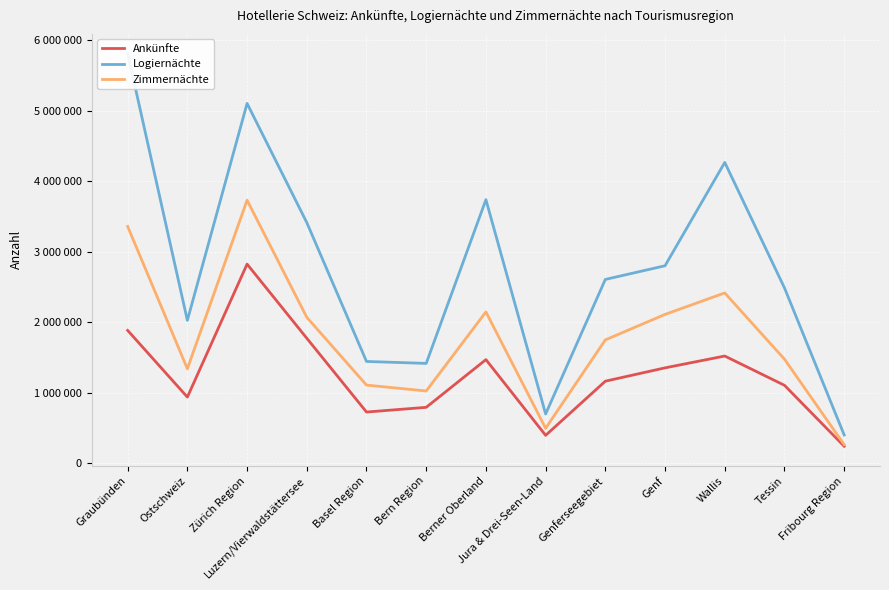

What is the label of the 11th point from the left?

Wallis